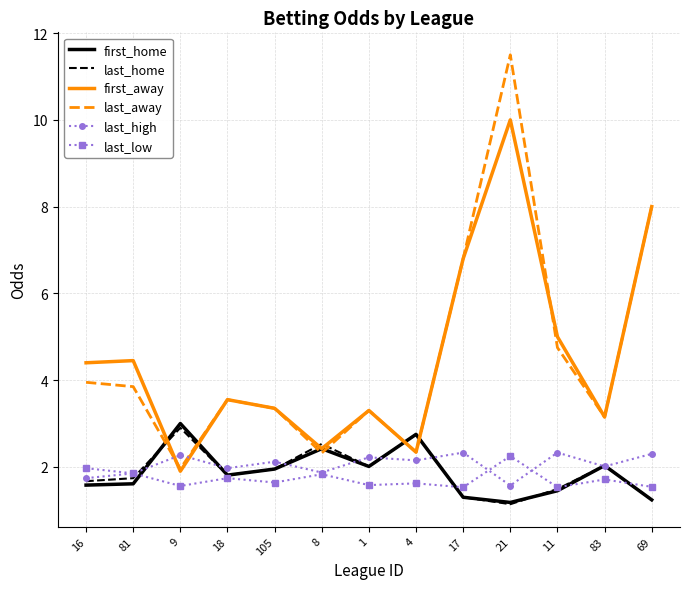

At which category does last_high reach its first local valley?

18